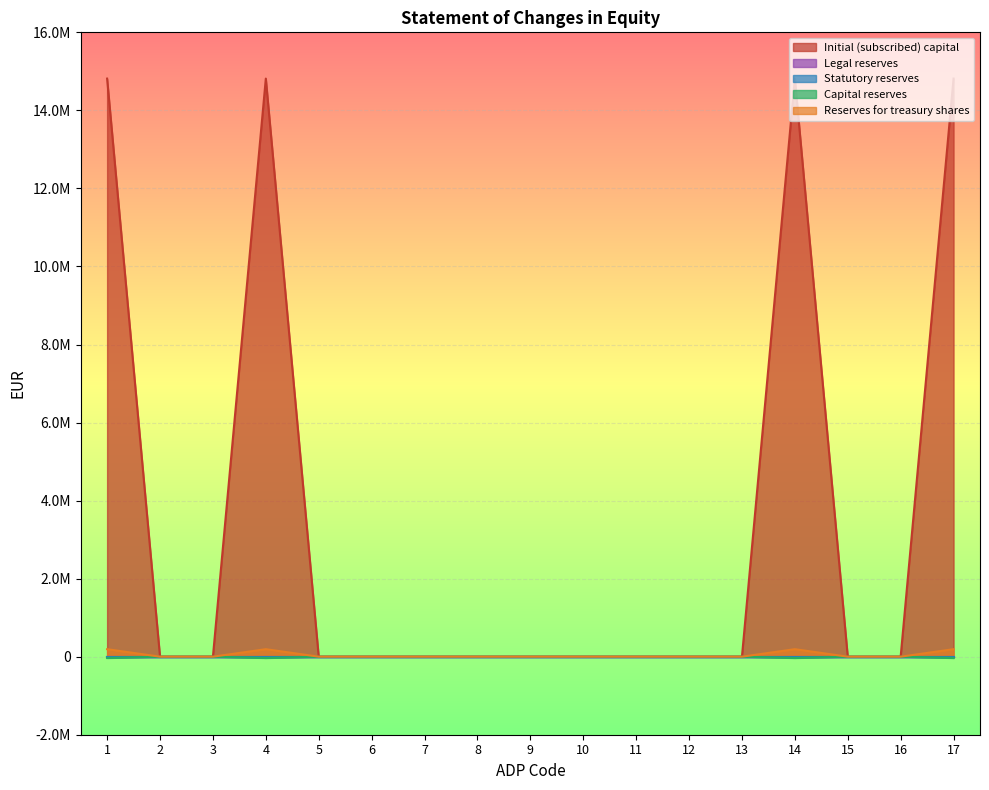

True or false: Reserves for treasury shares has a value of 0.0 at 2.

True